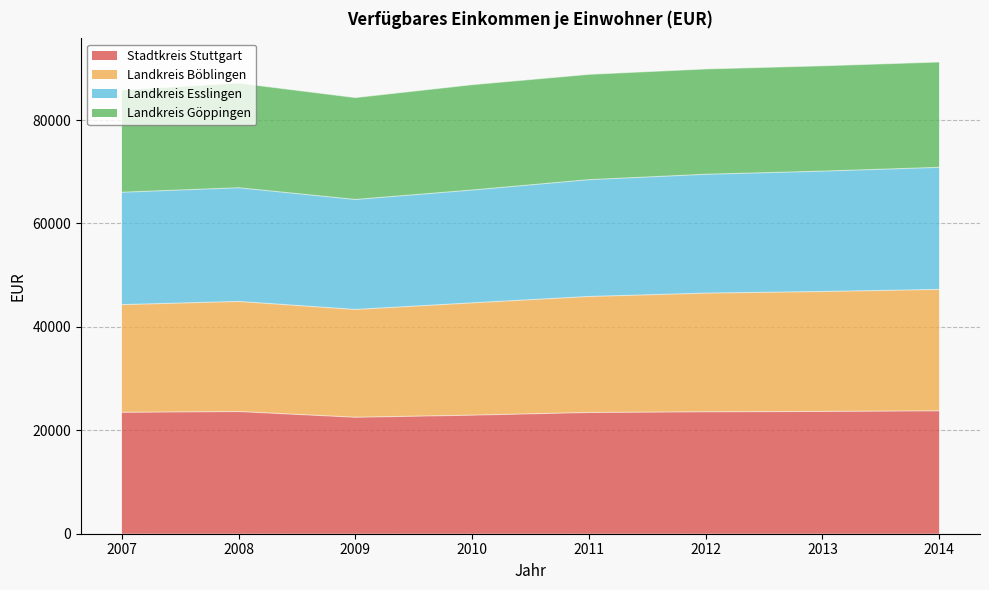

What is the sum of all Stadtkreis Stuttgart values?

186979